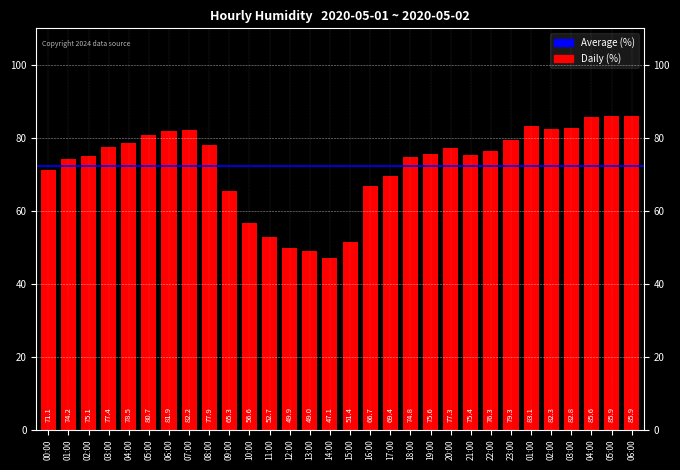

How many data points are less than 76?

15